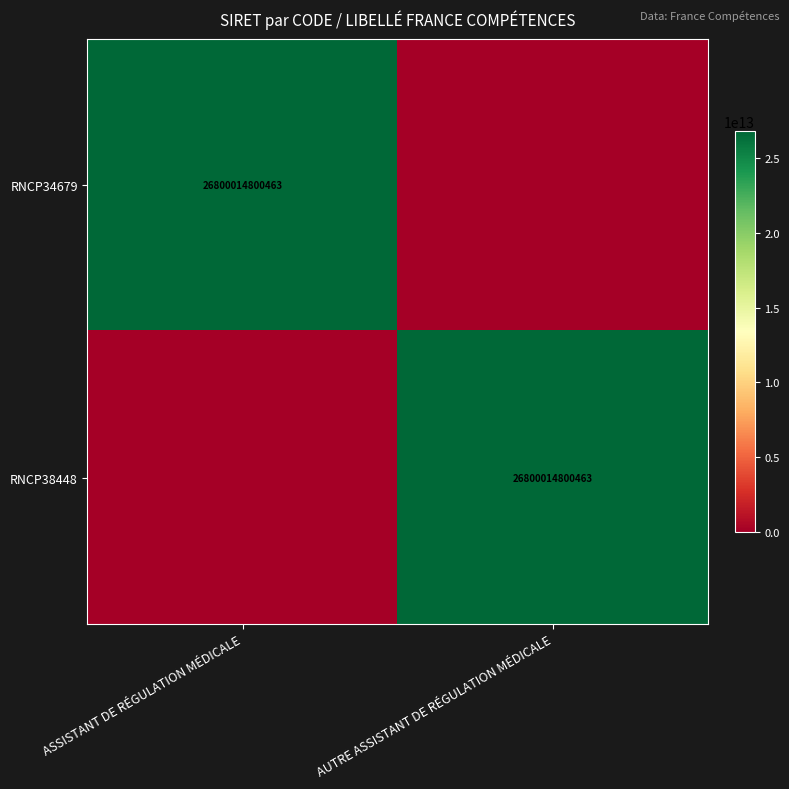

The value of RNCP34679 at ASSISTANT DE RÉGULATION MÉDICALE is 26800014800463. True or false?

True